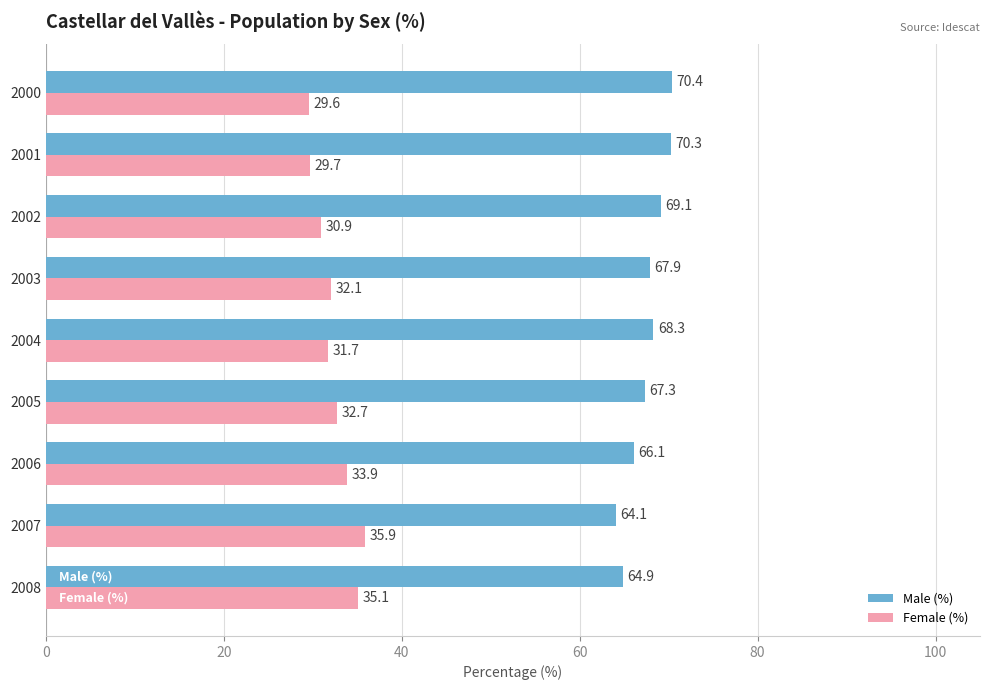

At how many categories does at least one series exceed 54?

9